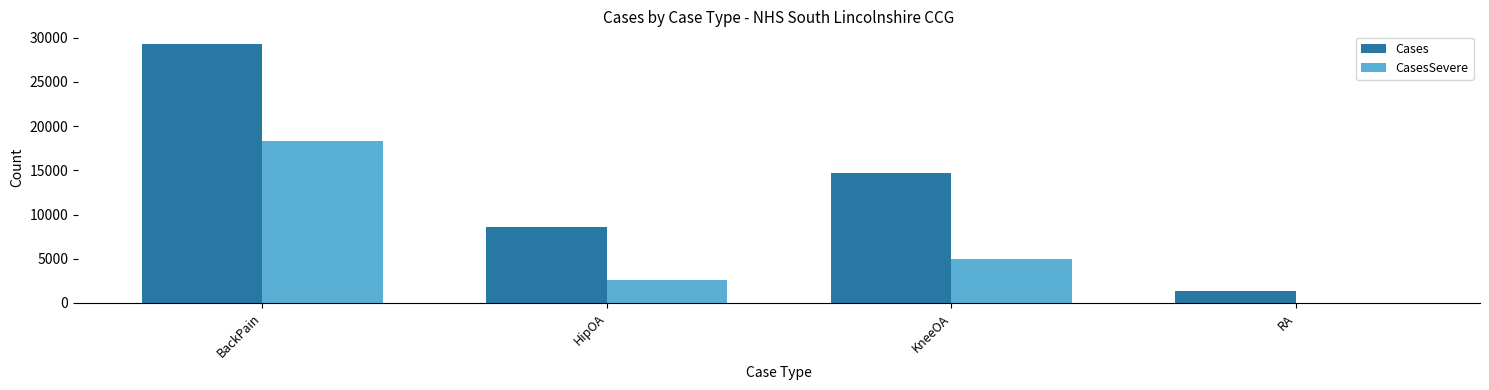

At which label does CasesSevere first exceed 5009?

BackPain